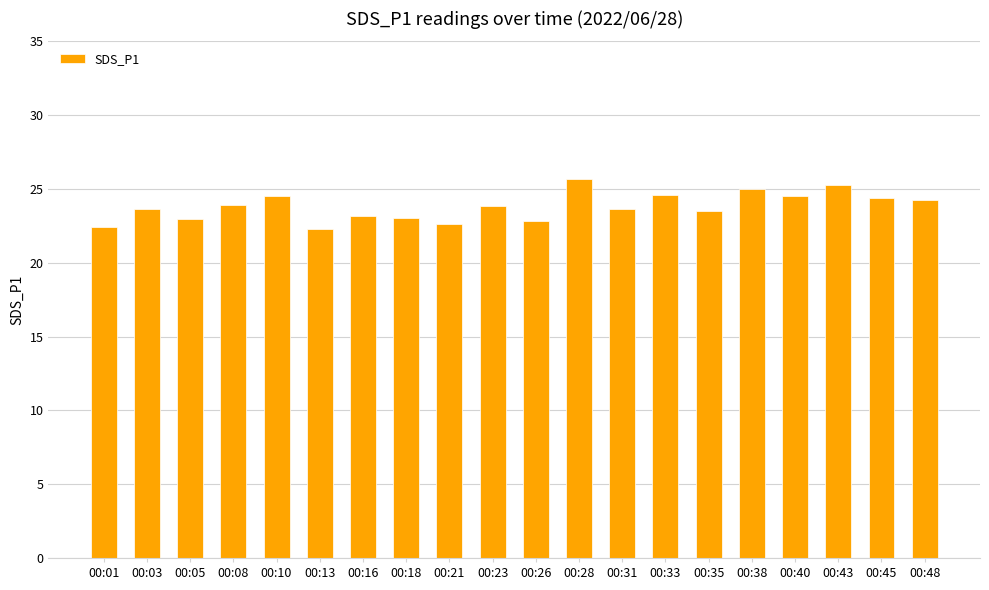

What is the sum of all values?

476.1